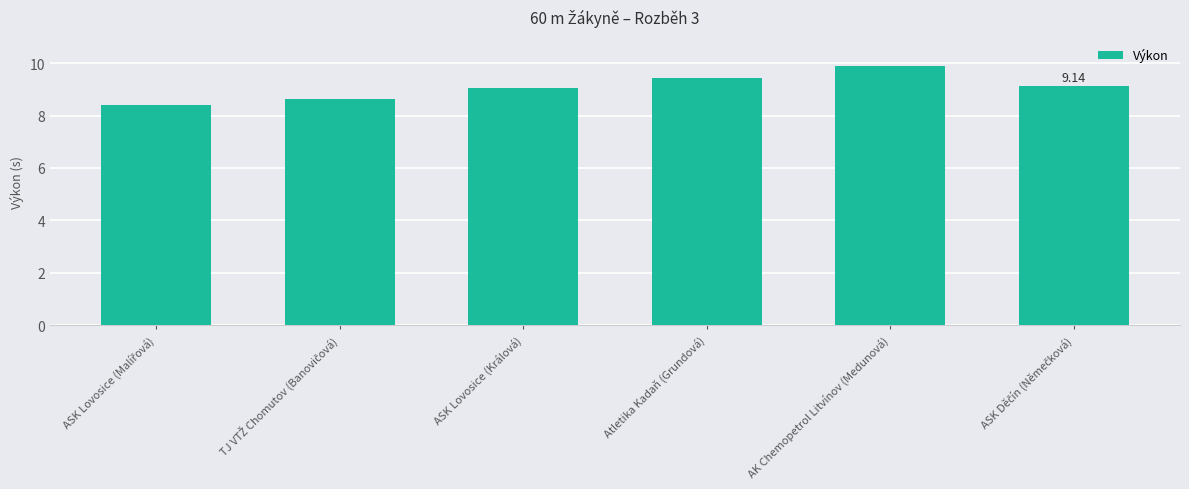

Which category has the highest value across all series?

AK Chemopetrol Litvínov (Medunová)